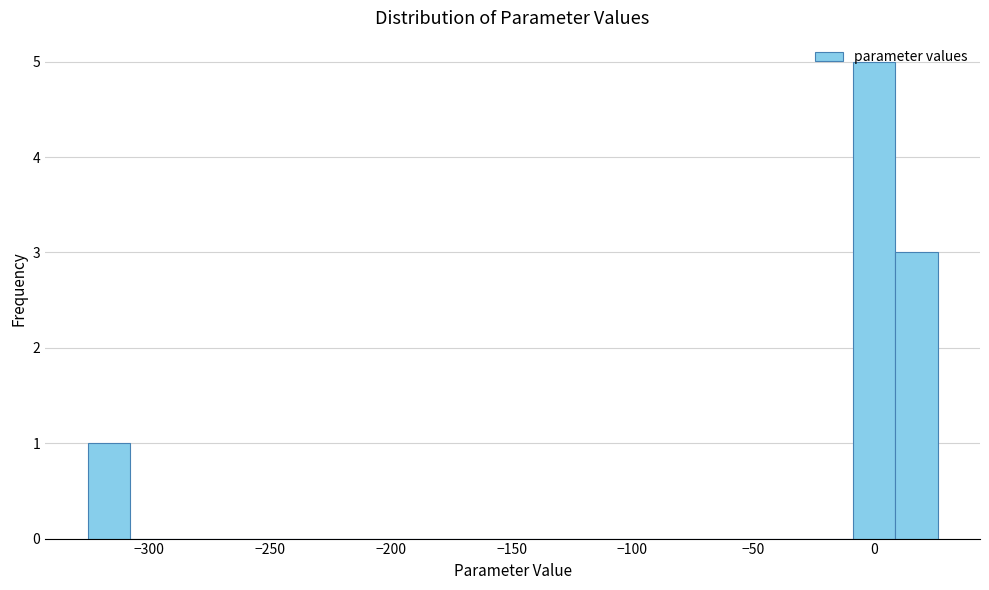

Around what value on the x-axis is the tallest bar? Give the approximate position of its centre, as read against the axis.

0